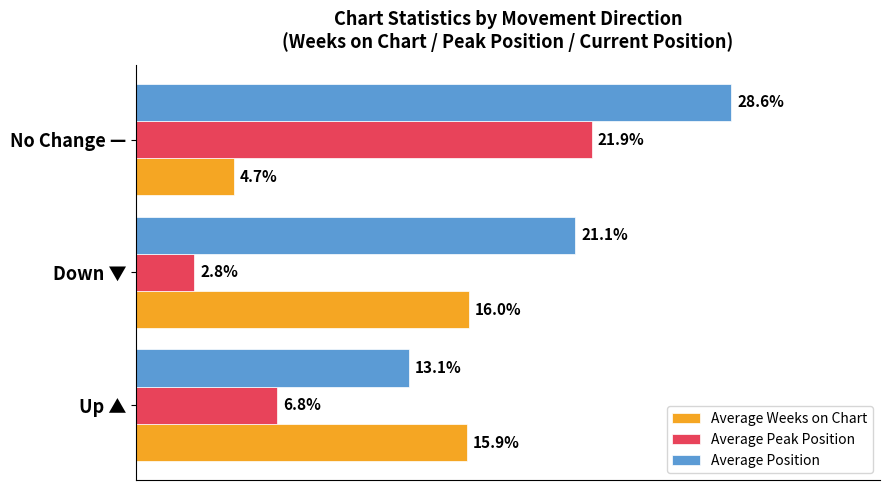

Which series has the largest total across all categories?

Average Position